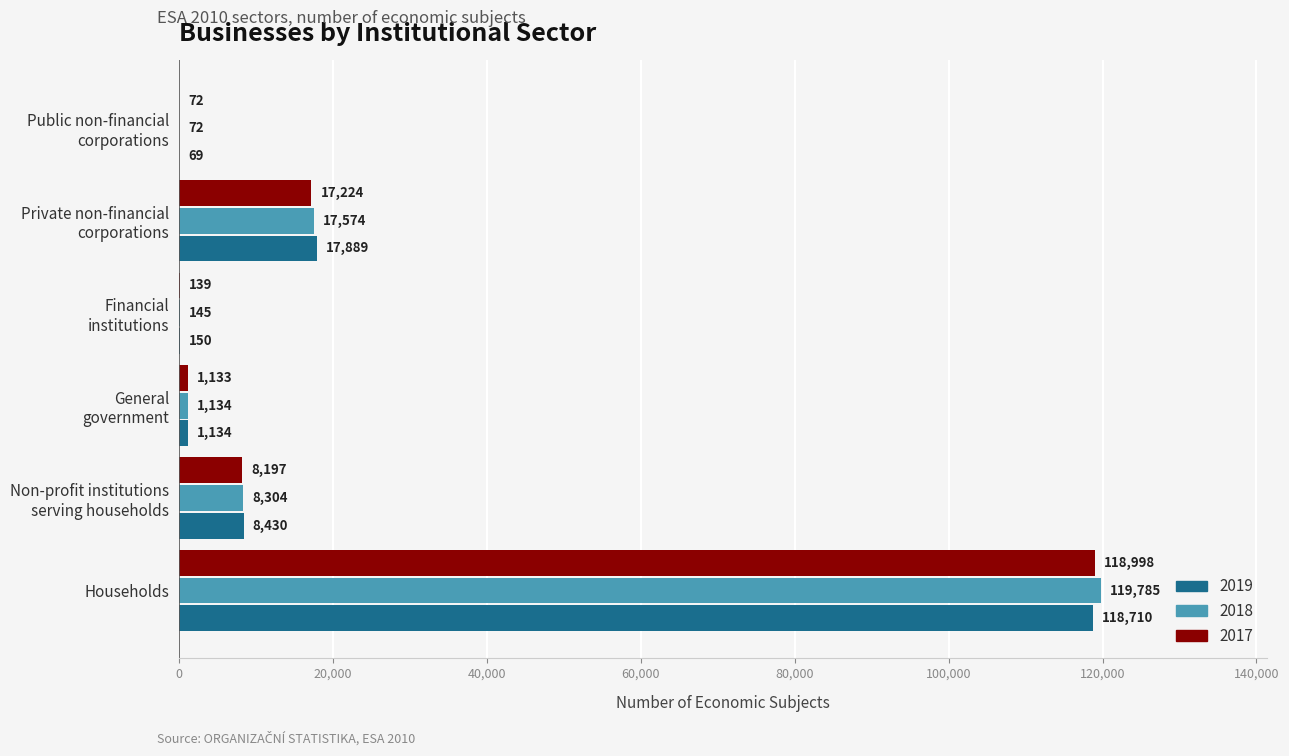

What is the difference between the 2018 values at General
government and Households?

118651